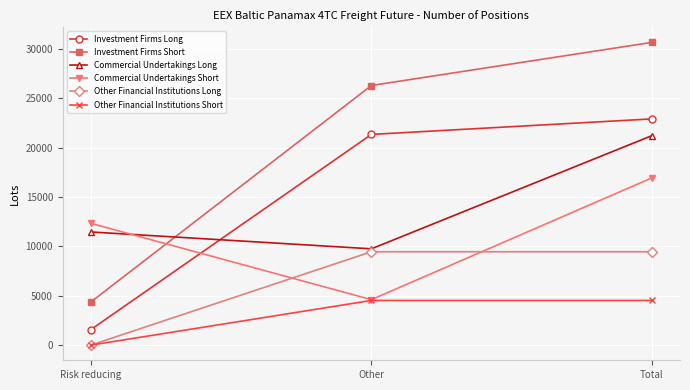

List the series in order of their peak value, lowest first.

Other Financial Institutions Short, Other Financial Institutions Long, Commercial Undertakings Short, Commercial Undertakings Long, Investment Firms Long, Investment Firms Short